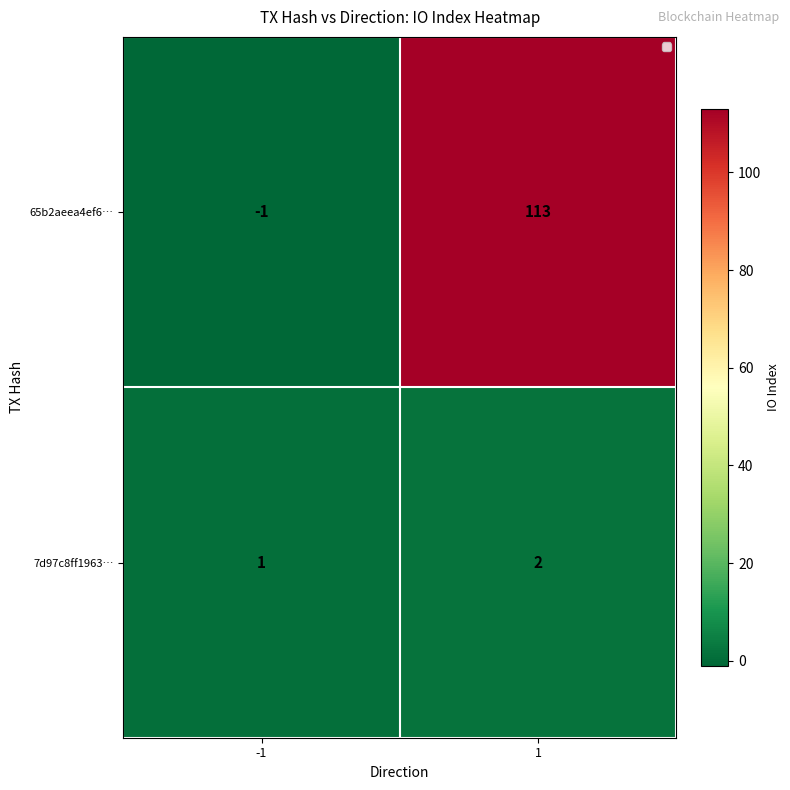

How many categories are shown in the chart?

2